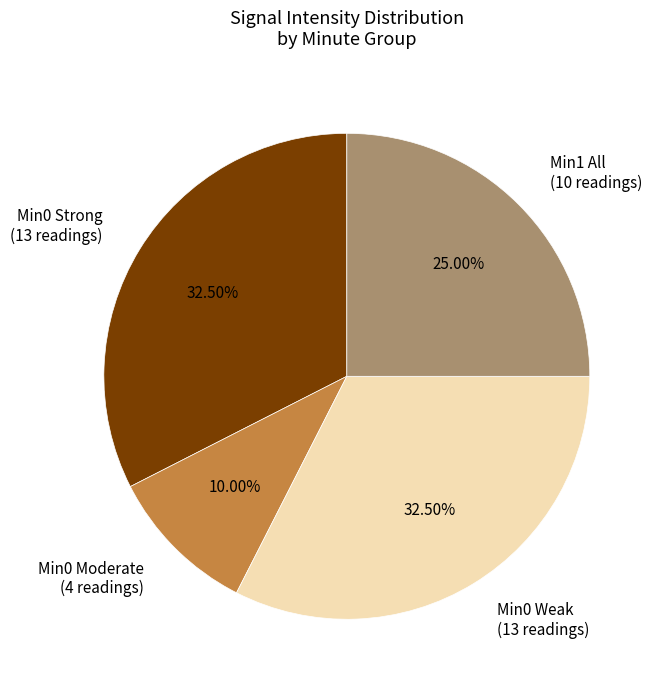

Approximately how many times larger is the value at Min0 Moderate (4 readings) compared to Min0 Weak (13 readings)?

0.3